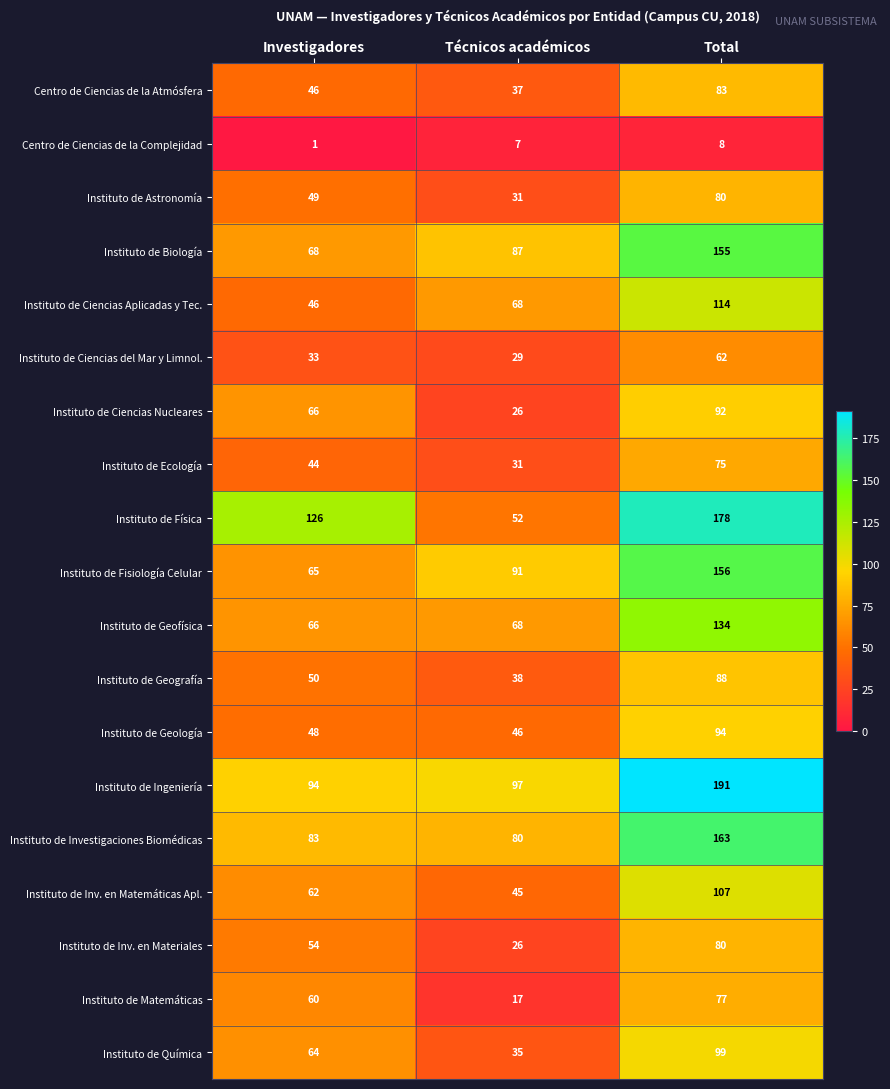

Which series has the widest spread of values?

Instituto de Física